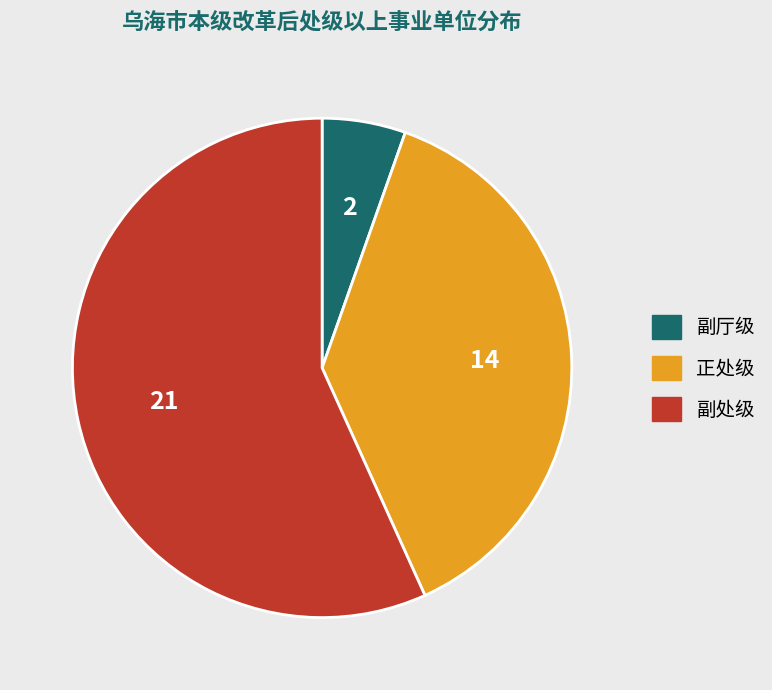

Which category accounts for the majority?

副处级